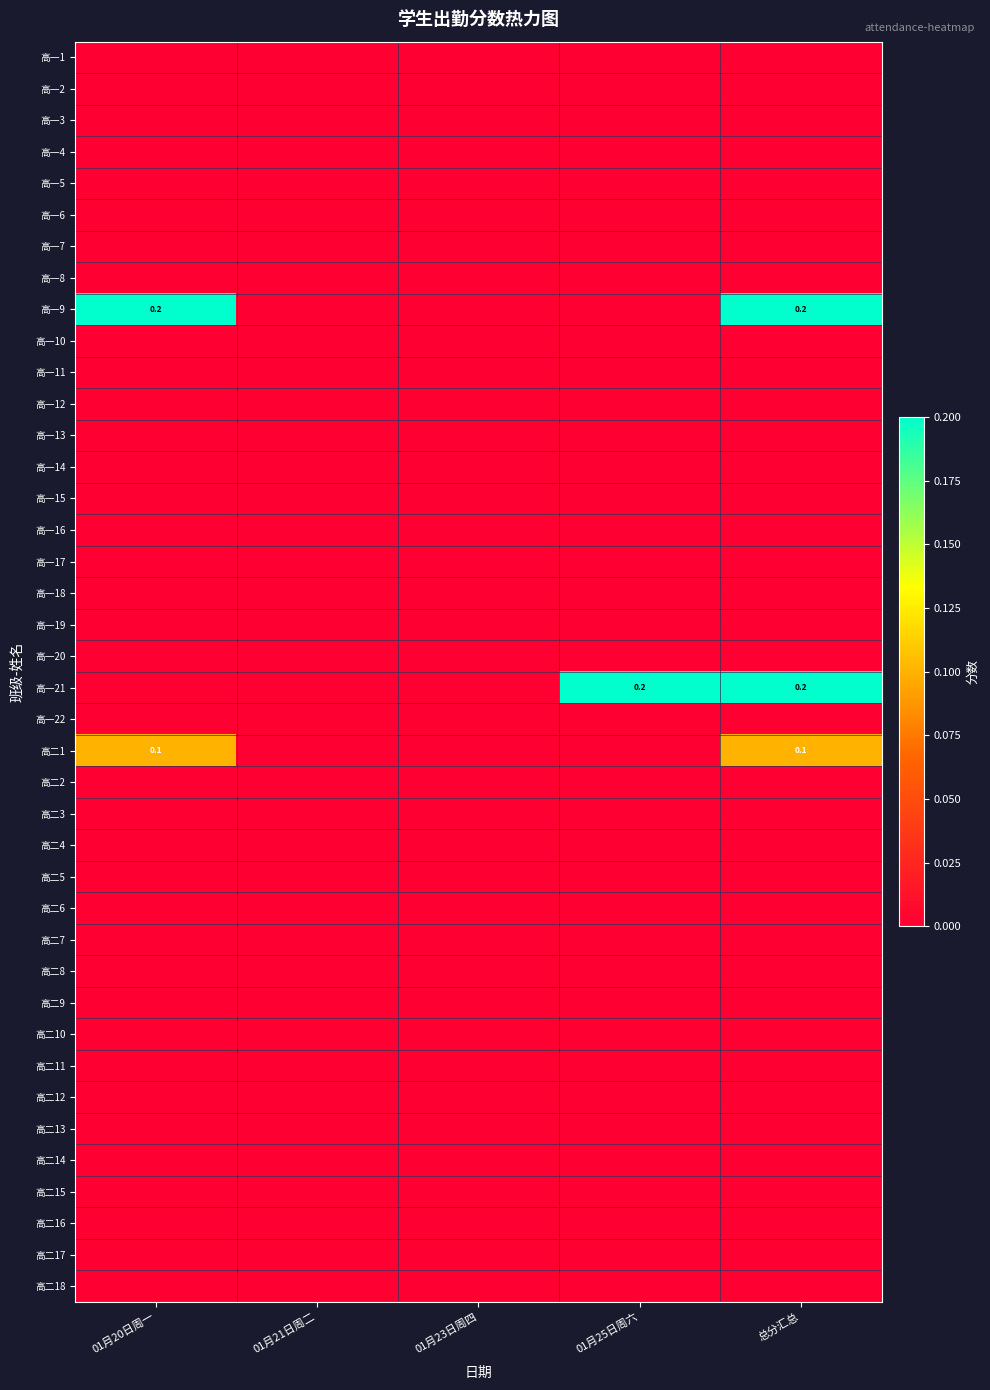

Which has a higher value, 01月25日周六 or 01月23日周四?

01月25日周六